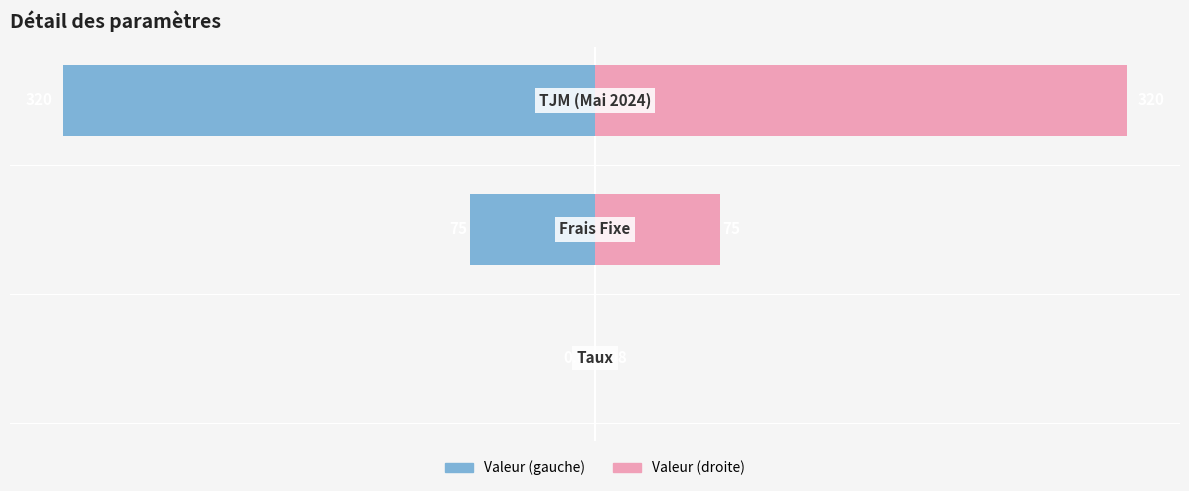

True or false: Valeur (droite) has a value of 0.1 at 0.

True